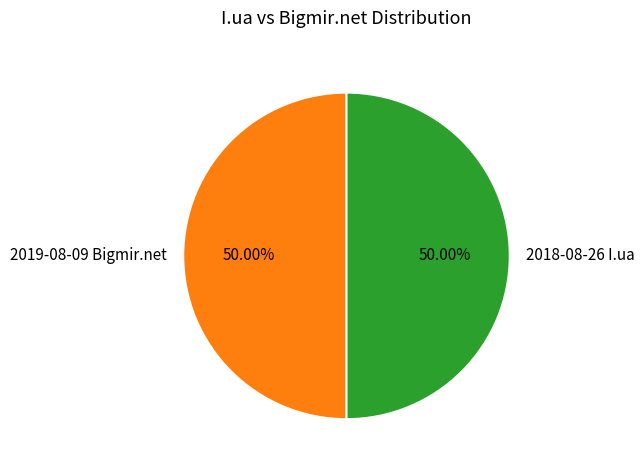

Approximately how many times larger is the value at 2018-08-26 I.ua compared to 2019-08-09 Bigmir.net?

1.0